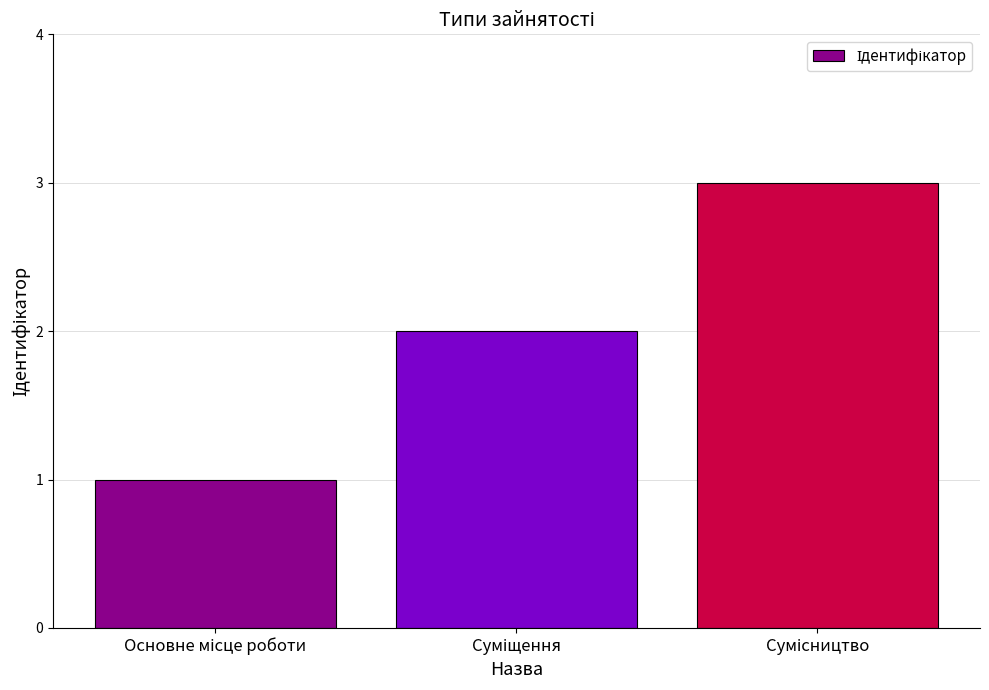

What is the sum of all values?

6